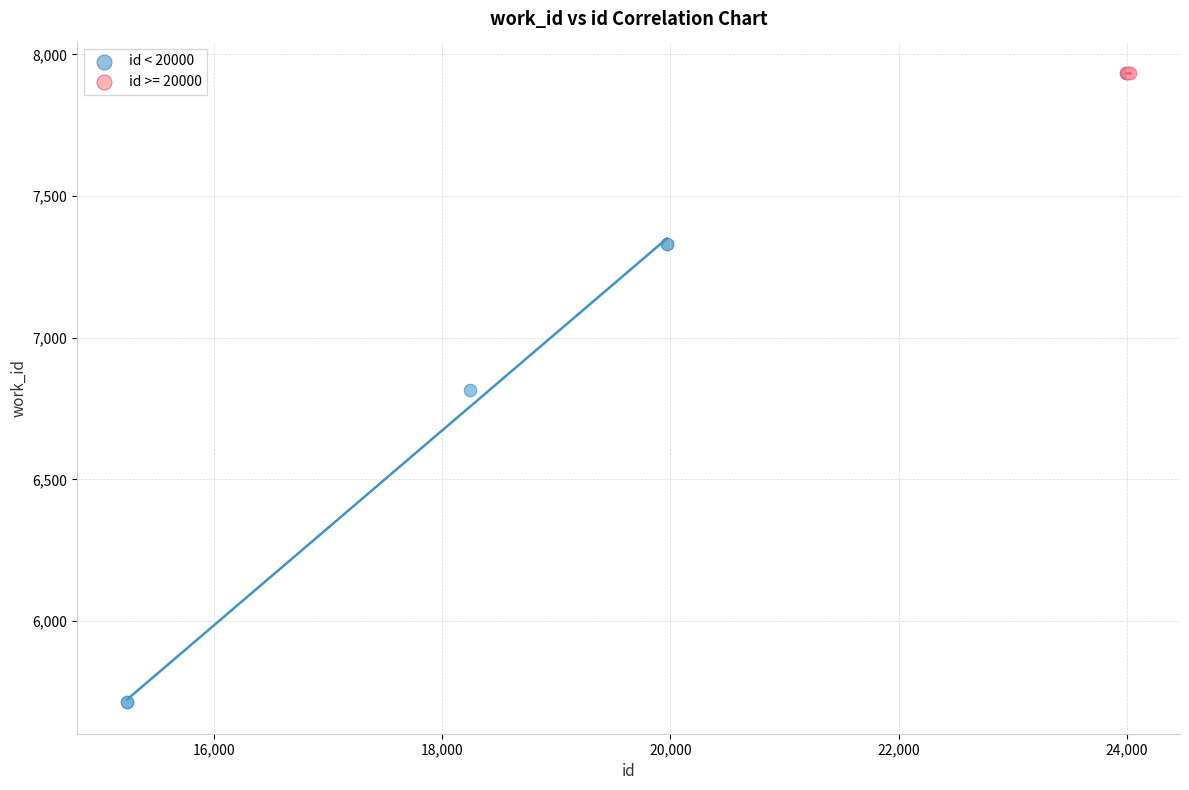

Which series reaches the maximum Y coordinate?

id >= 20000